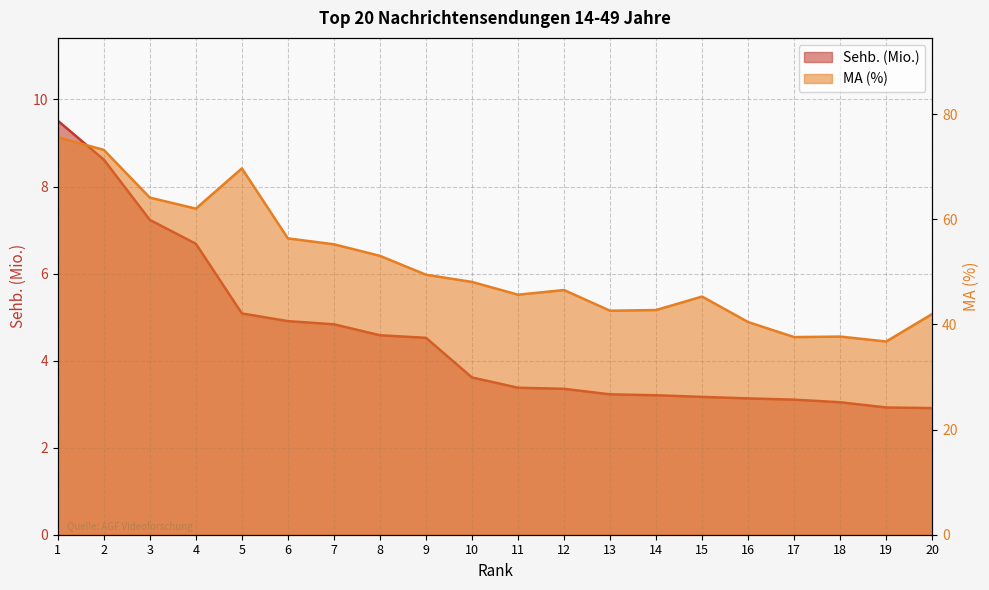

In MA (%), how many points are higher than both neighbors (excluding endpoints)?

4